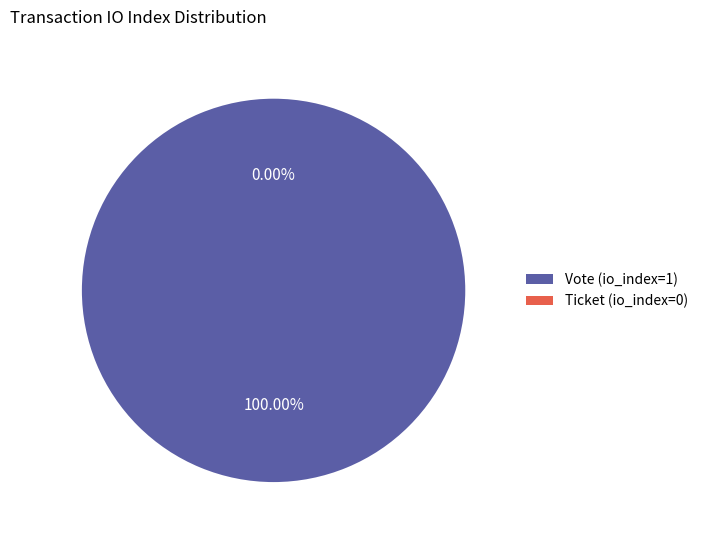

True or false: Vote (io_index=1) accounts for 99% of the total.

False